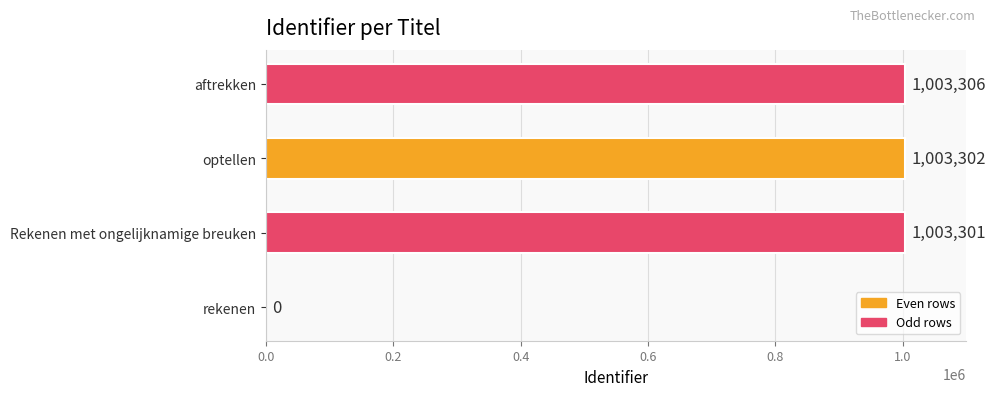

Between Rekenen met ongelijknamige breuken and optellen, which is larger?

optellen